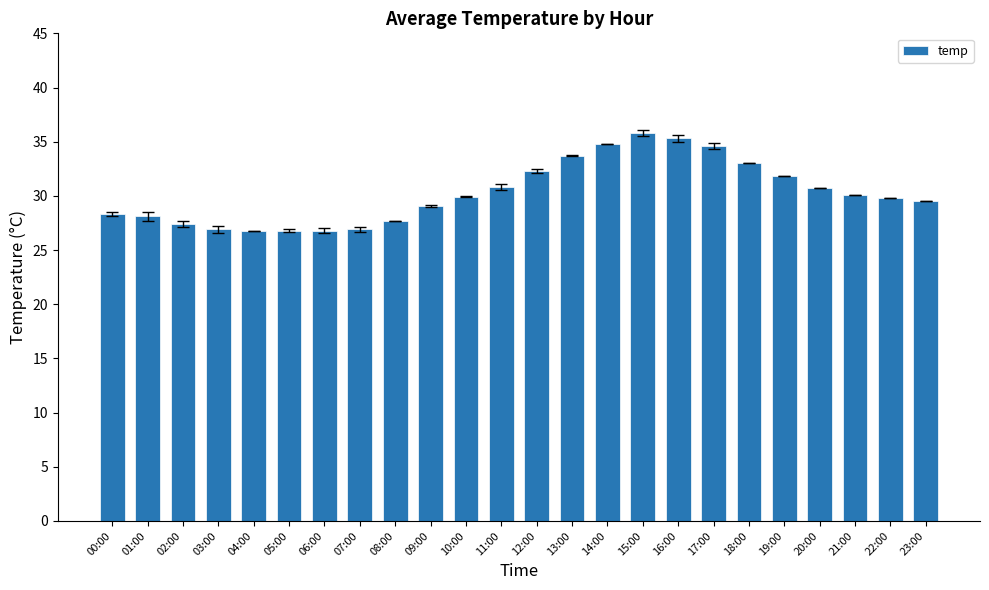

What is the change in value from 06:00 to 16:00?

+8.5